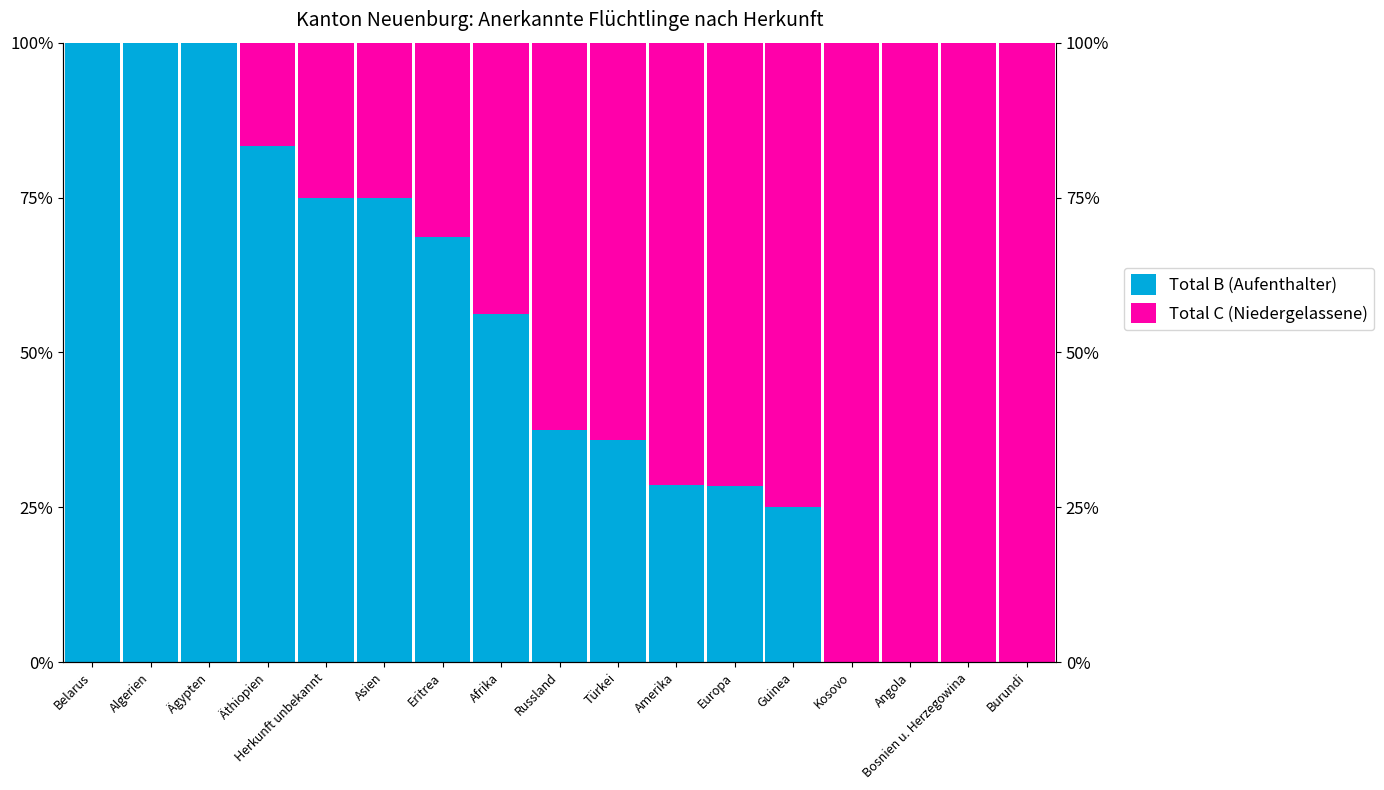

Where is Total B (Aufenthalter) nearest to the value 0?

Kosovo